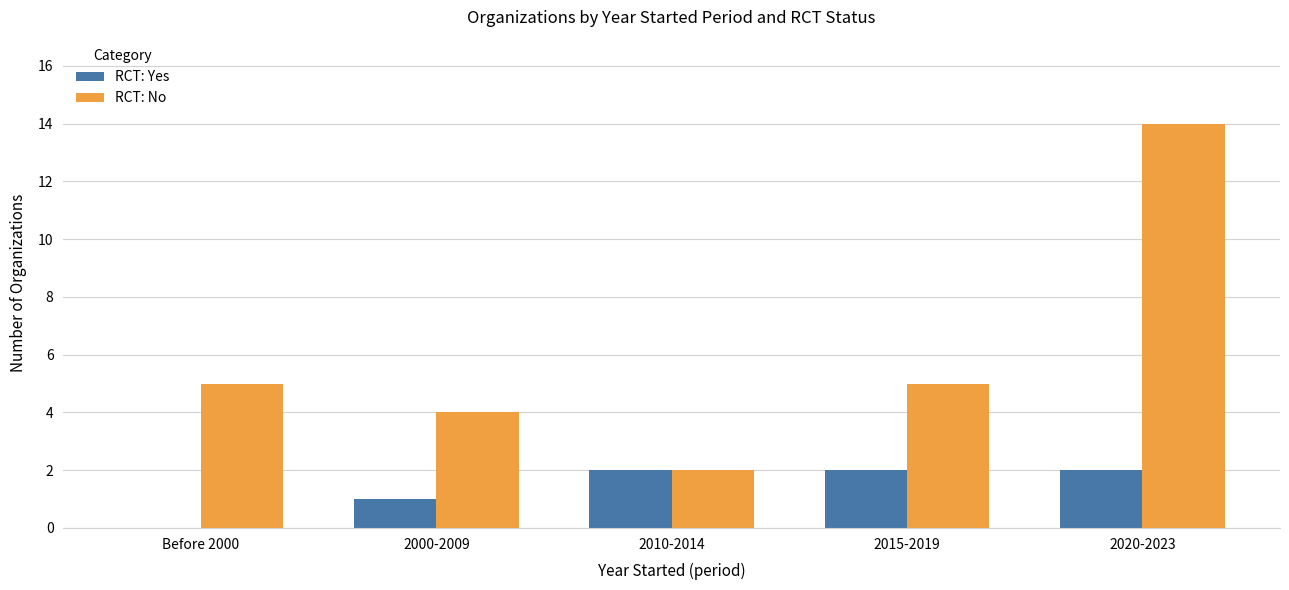

How many series are shown in this chart?

2